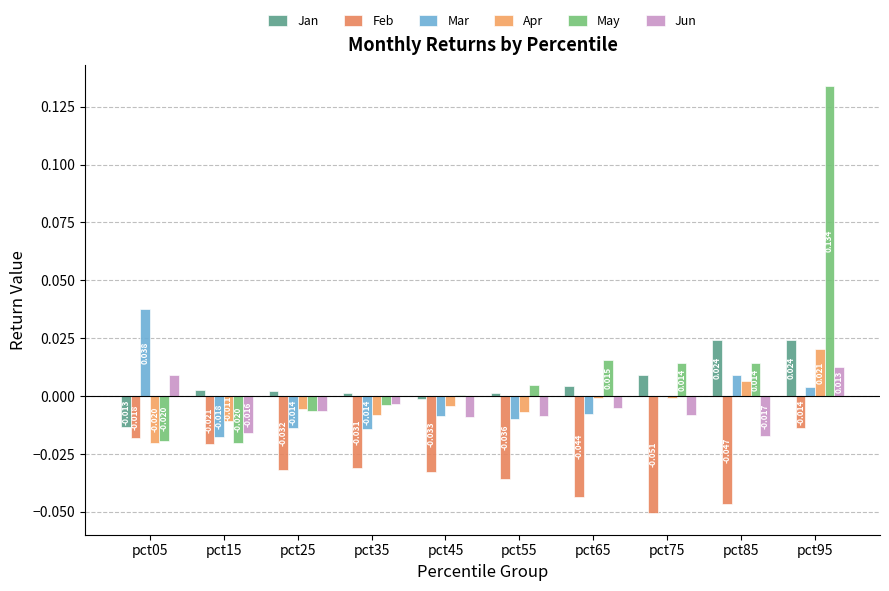

Which series has the widest spread of values?

May